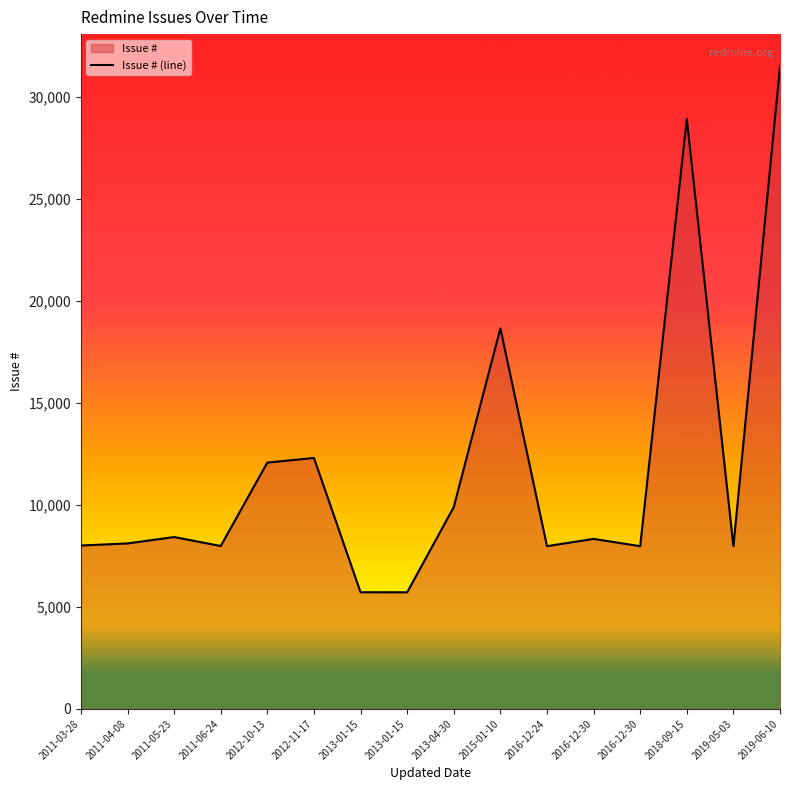

What is the label of the 11th point from the left?

2016-12-24